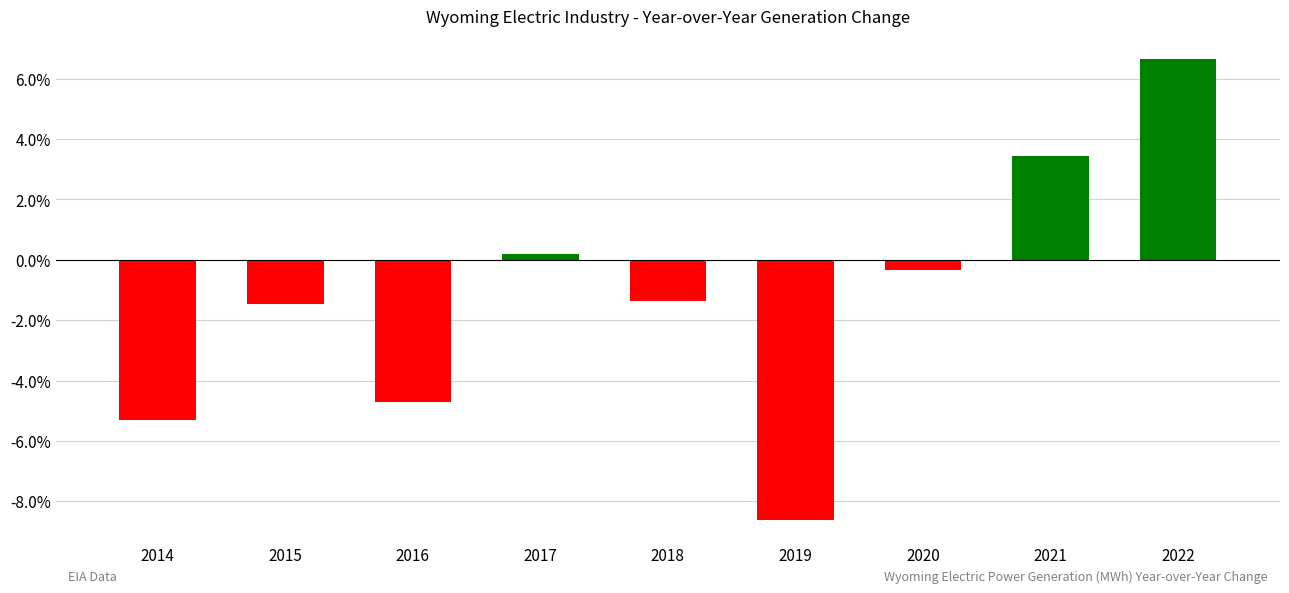

What is the sum of all values?

-11.5